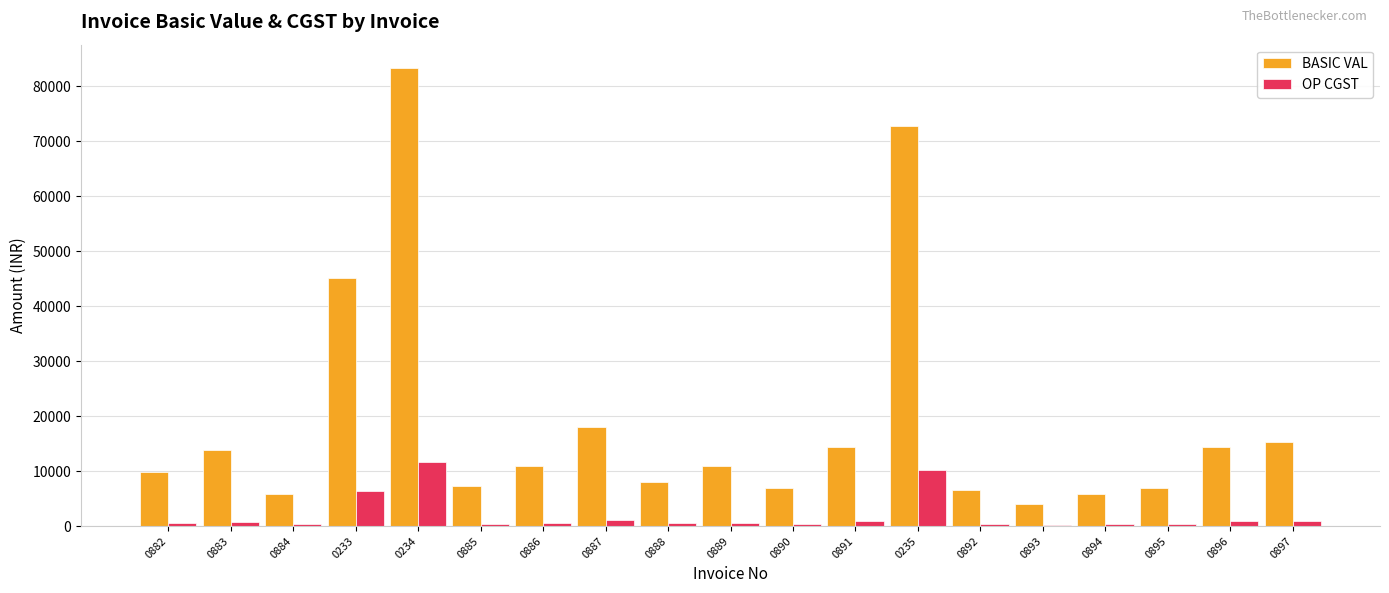

Which series has the largest total across all categories?

BASIC VAL